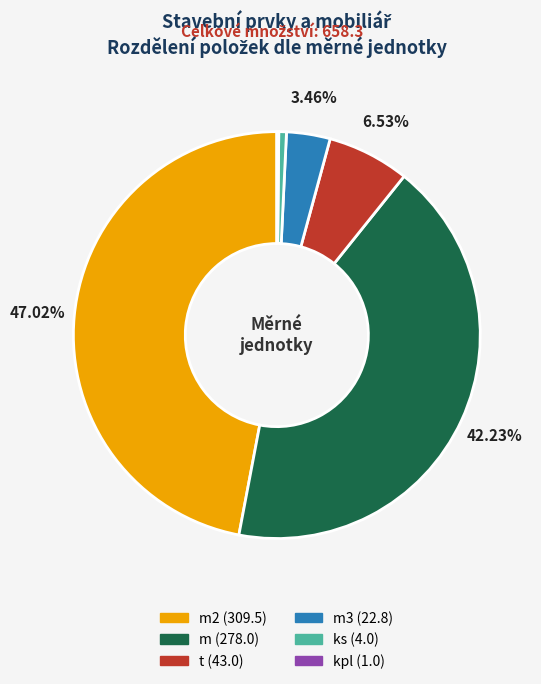

Does any single category account for the majority?

No